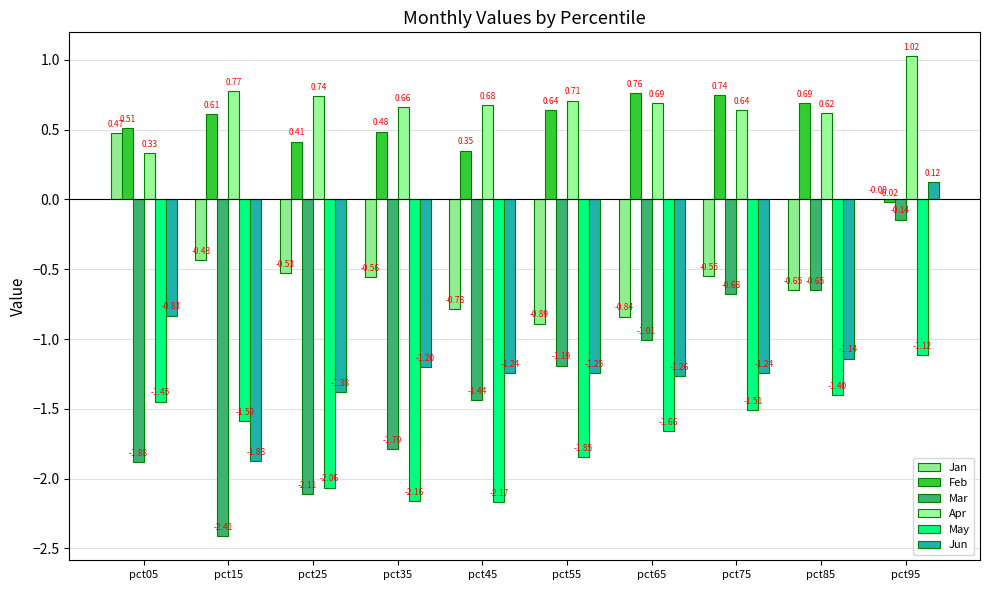

How many values in the Feb series exceed 0?

9